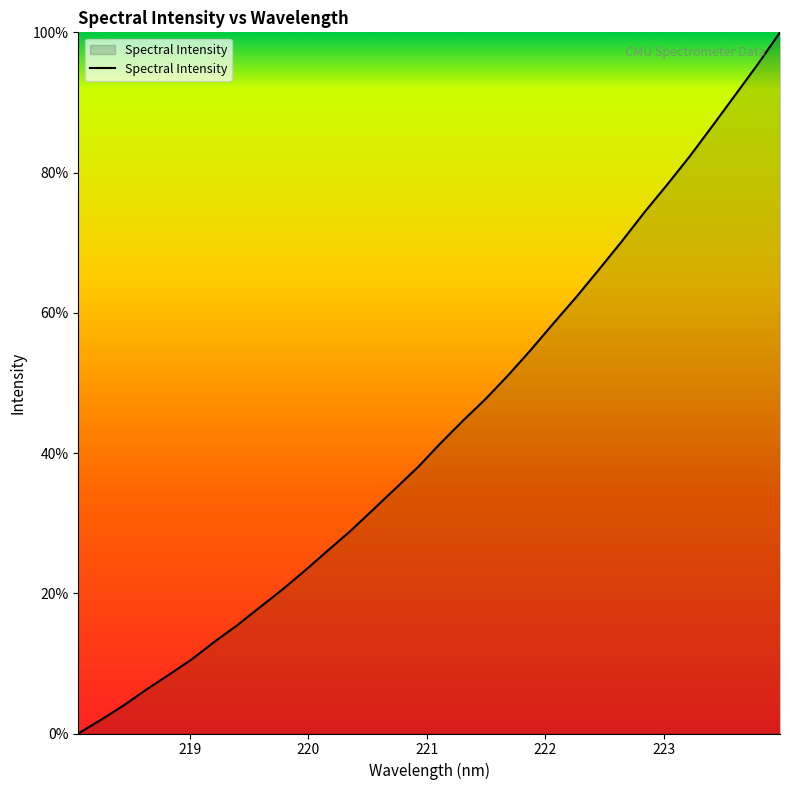

List the labels in order of value, largest first.

223.9802, 223.7895, 223.5987, 223.408, 223.2172, 223.0264, 222.8355, 222.6447, 222.4538, 222.263, 222.0721, 221.8812, 221.6902, 221.4993, 221.3083, 221.1174, 220.9264, 220.7354, 220.5444, 220.3533, 220.1623, 219.9712, 219.7801, 219.589, 219.3979, 219.2067, 219.0156, 218.8244, 218.6332, 218.442, 218.2508, 218.0596